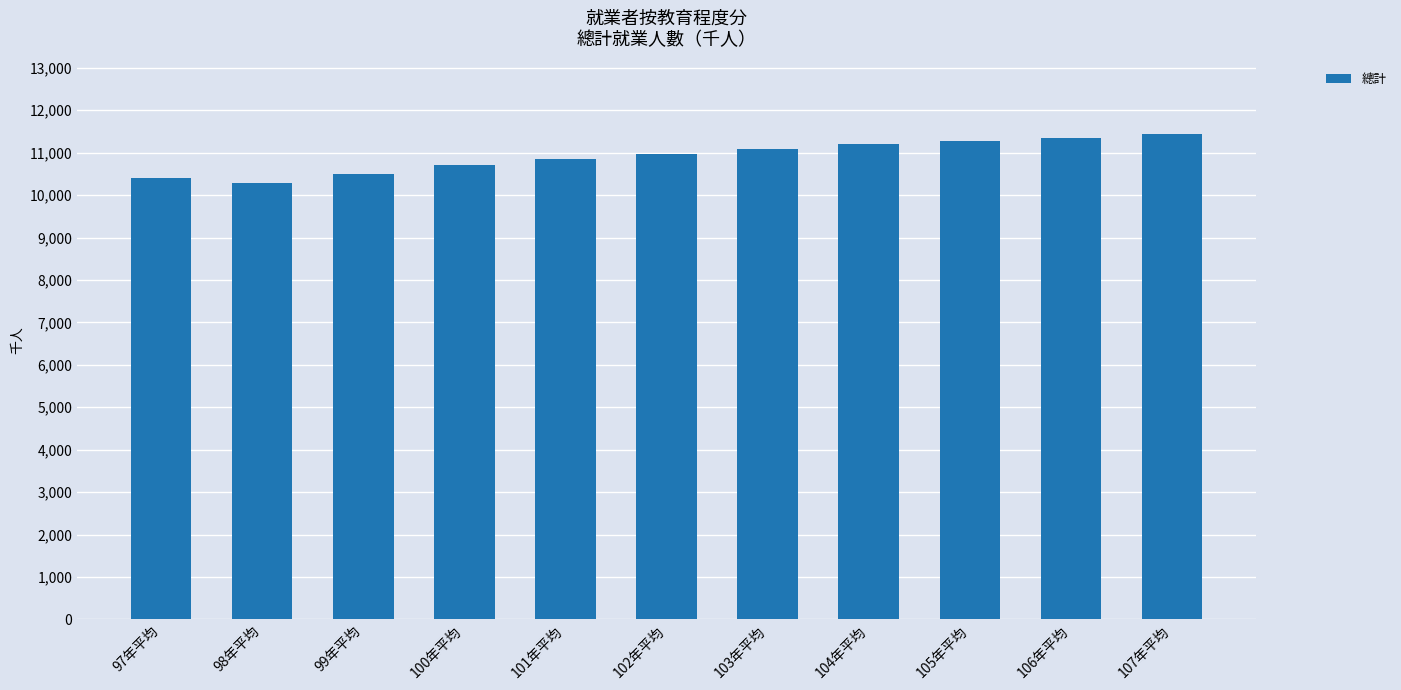

What position from the right is 102年平均?

6